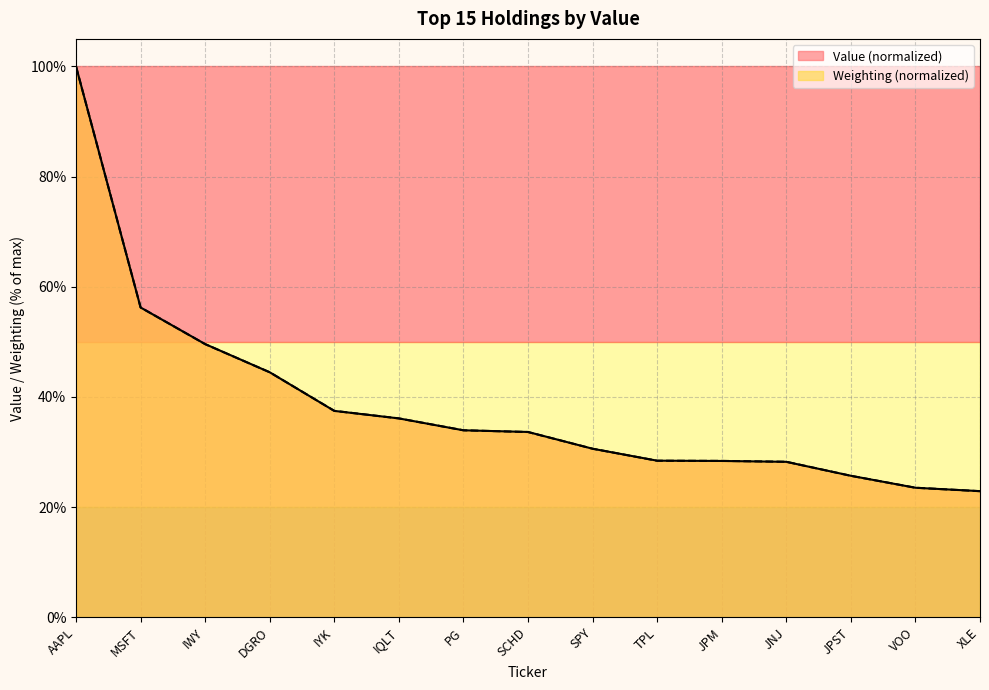

Is the value of Weighting at JPM greater than the value of Value at TPL?

No